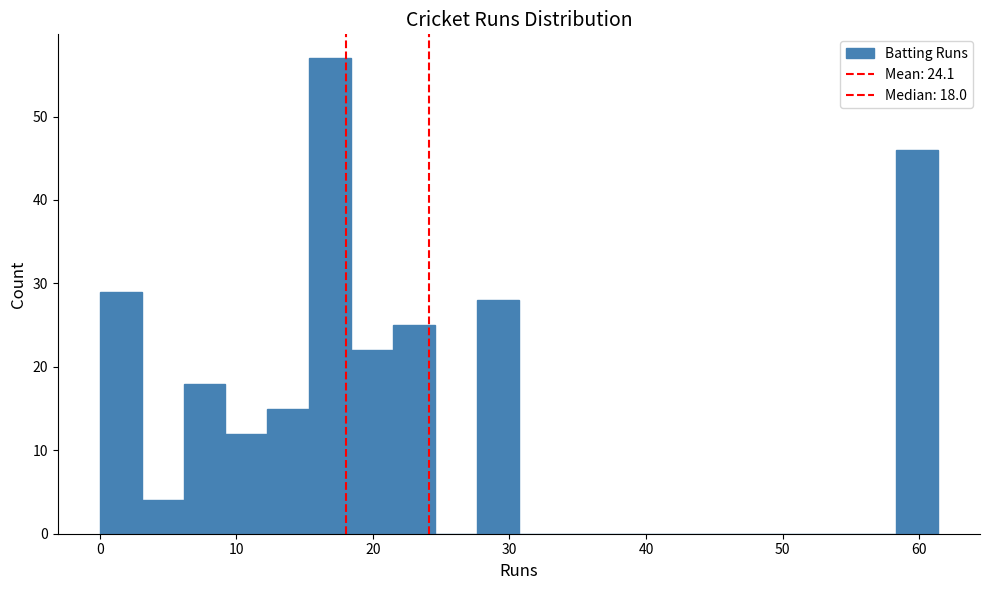

Around what value on the x-axis is the tallest bar? Give the approximate position of its centre, as read against the axis.

17